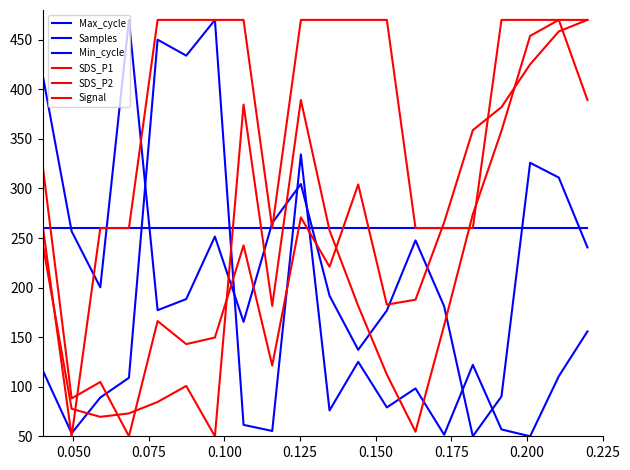

Does the chart have visible grid lines?

No